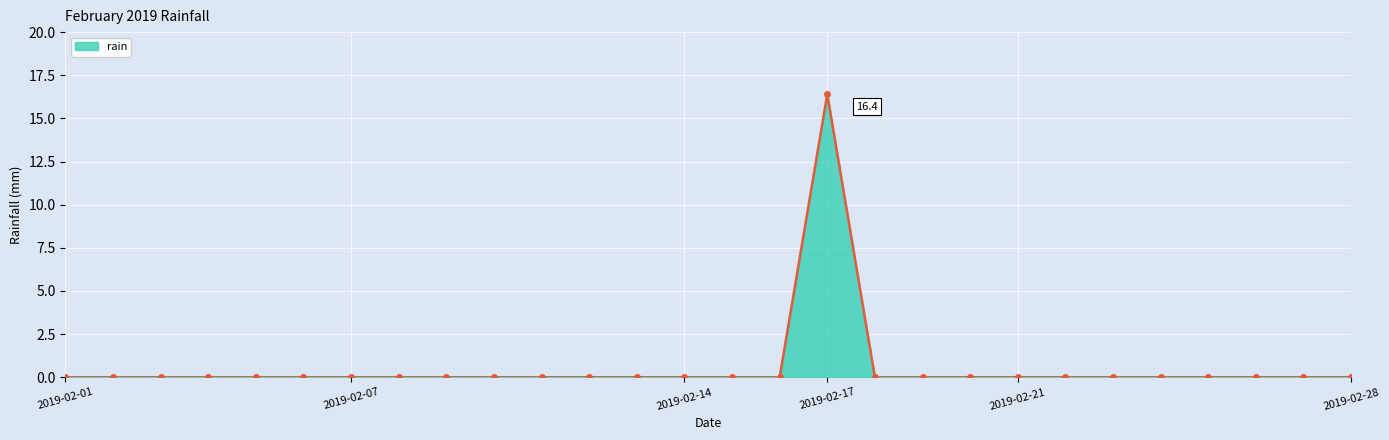

What is the maximum value shown in the chart?

16.4